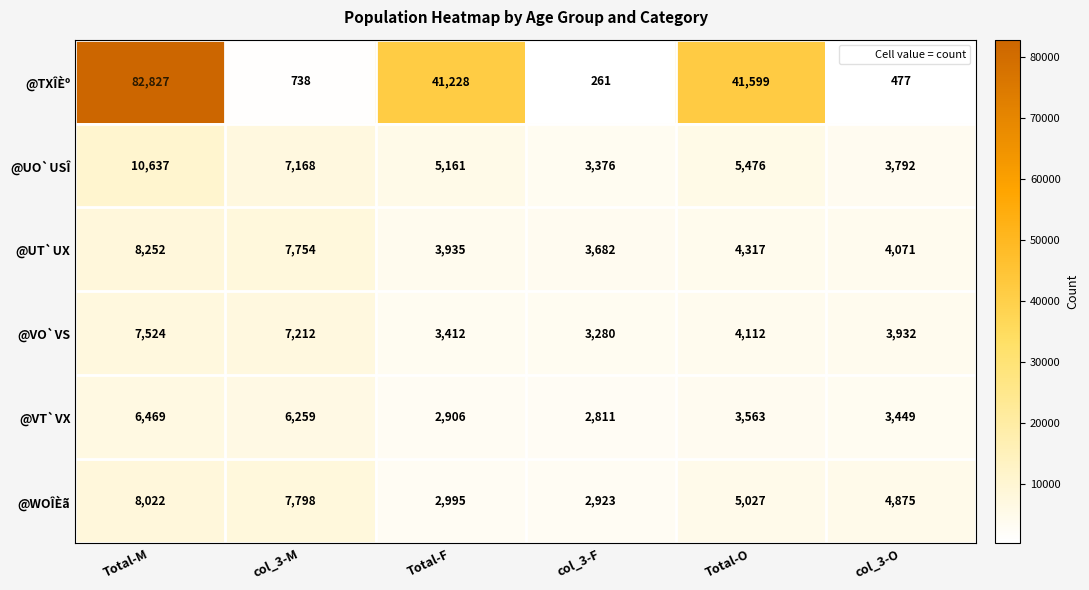

The @UT`UX series shows 3935 at Total-F. True or false?

True